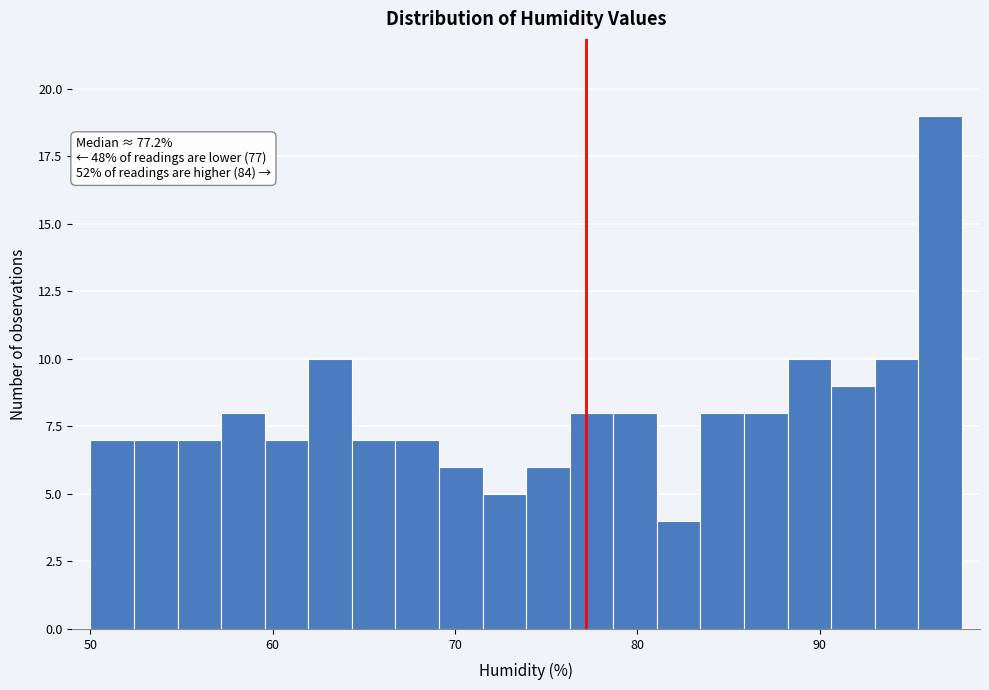

Read against the x-axis, roughly where is the centre of the tallest bar?

97